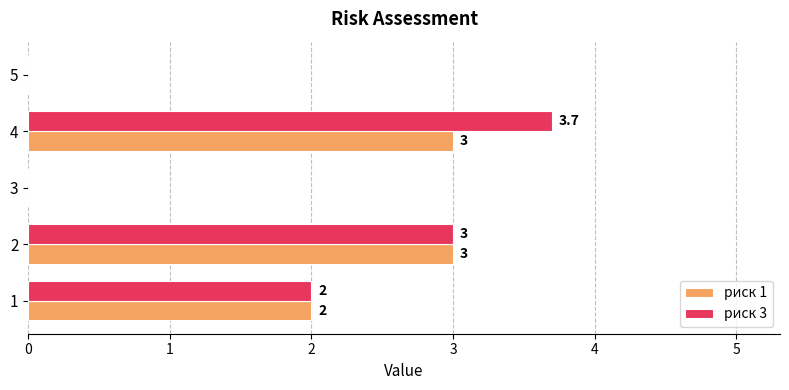

The риск 1 series shows -1.8 at 4. True or false?

False